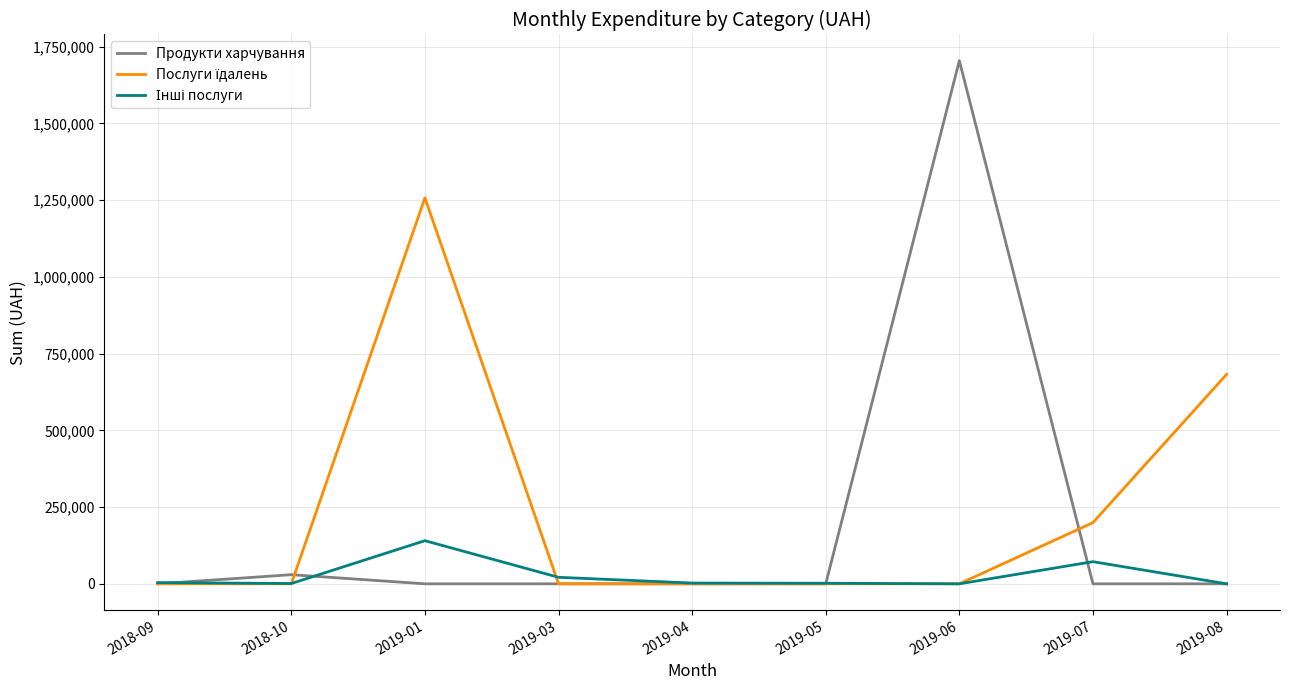

What is the maximum value shown in the chart?

1704485.8